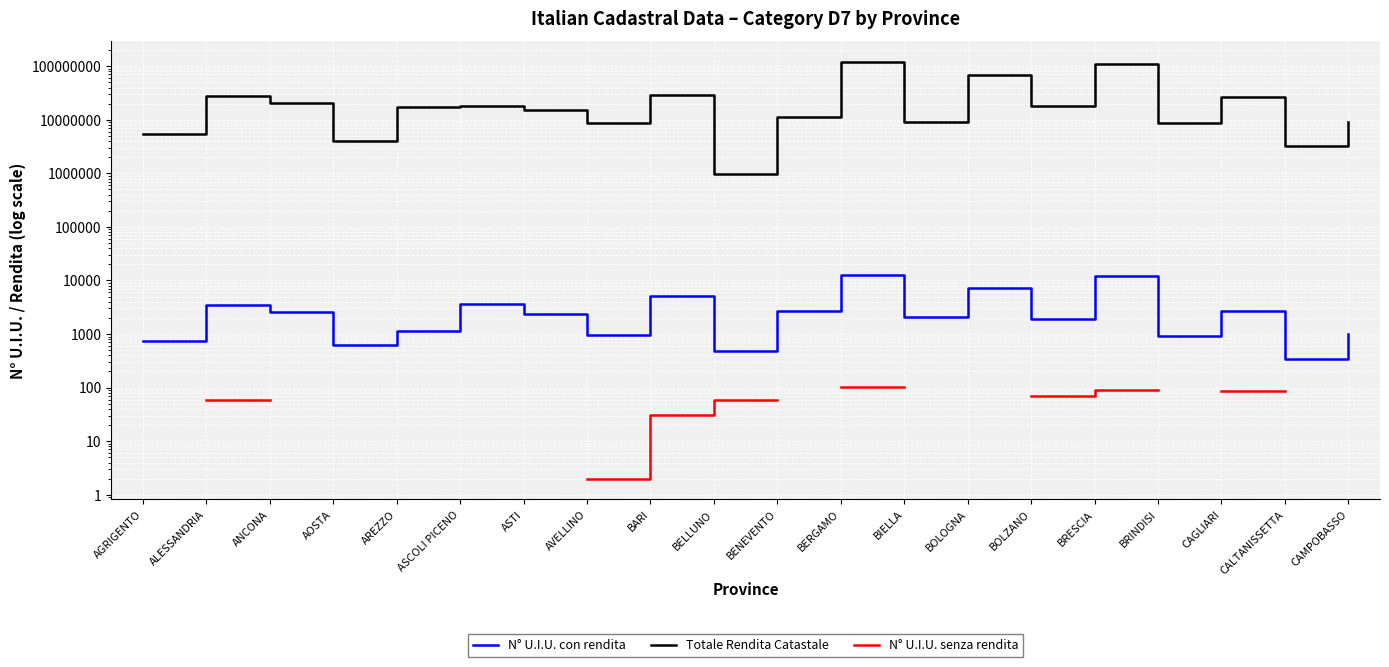

What position from the left is ASCOLI PICENO?

6